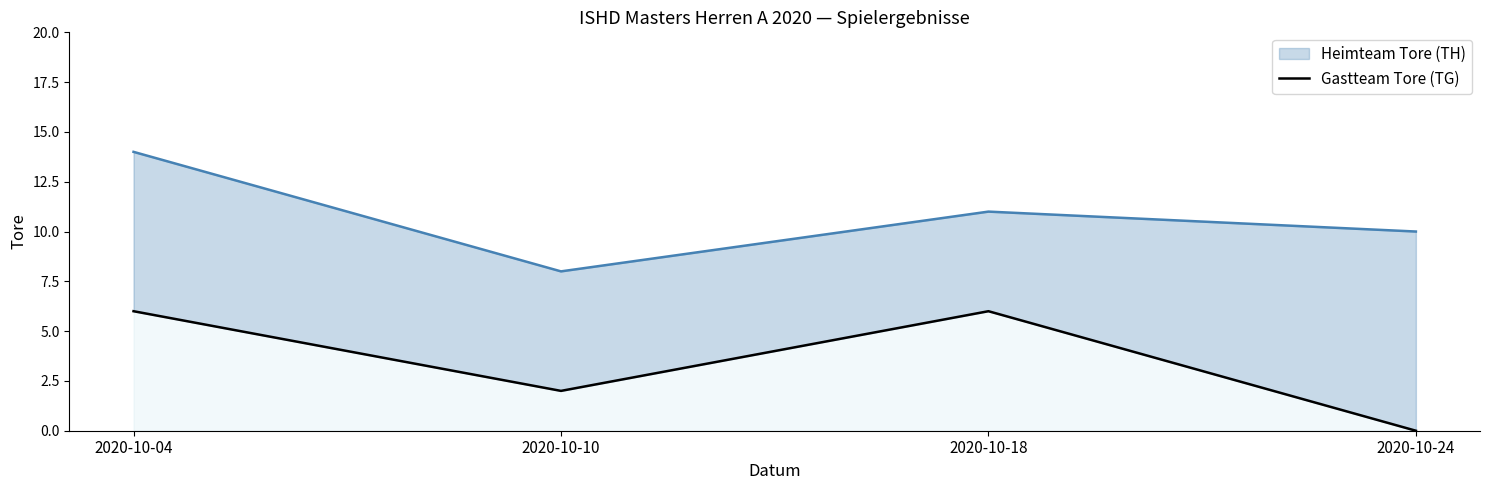

What is the average value of the Heimteam Tore (TH) series?

11